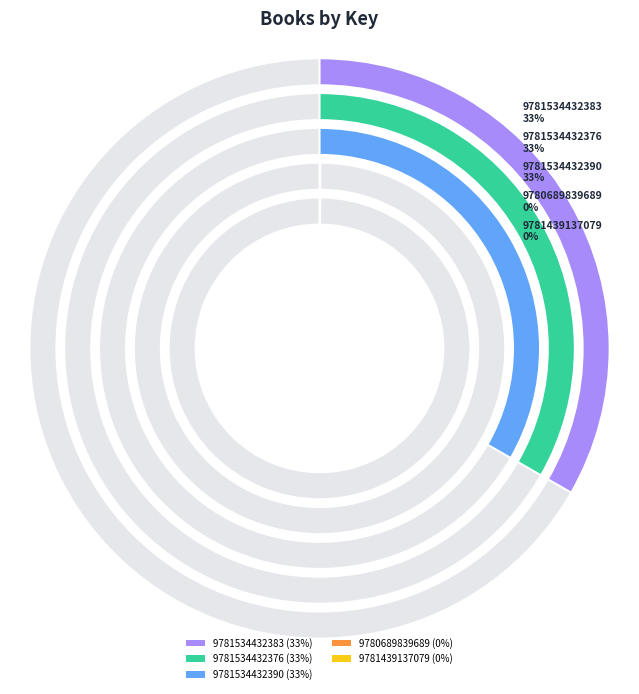

Which slice is the largest?

9781534432383